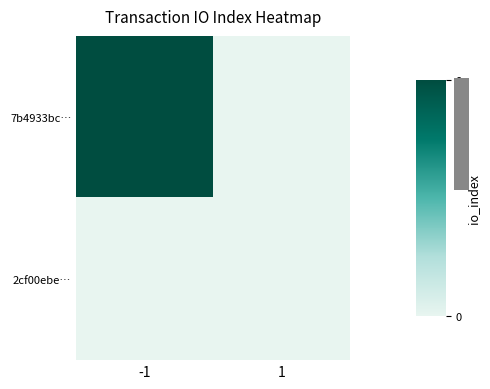

The 7b4933bc… series shows 0 at 1. True or false?

True